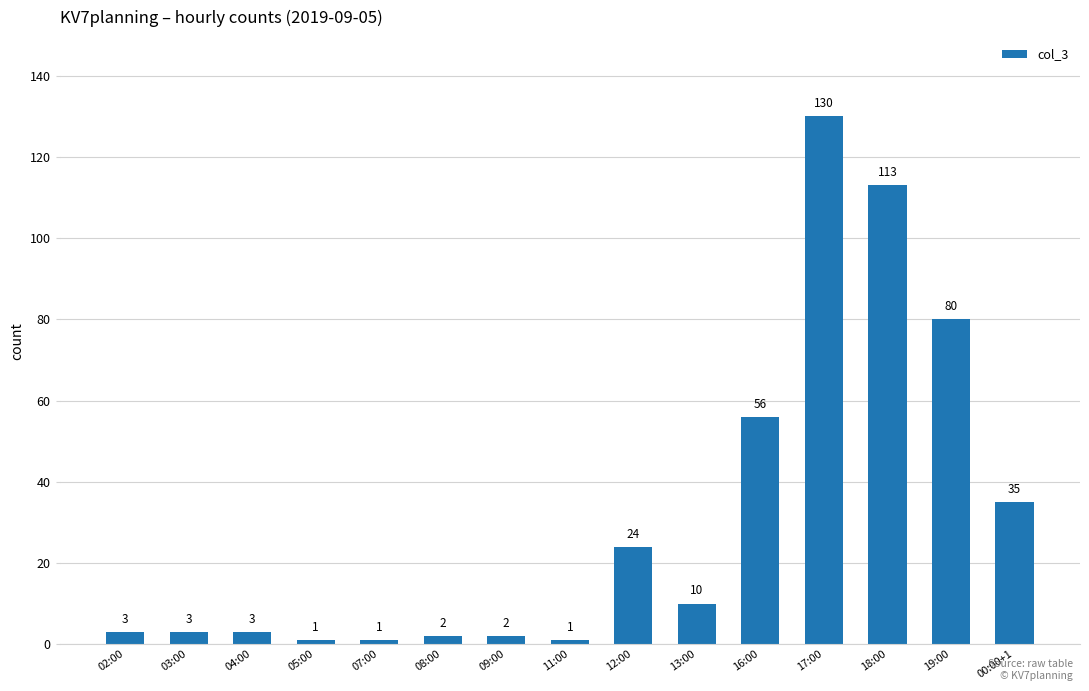

Which label corresponds to the largest value in the chart?

17:00